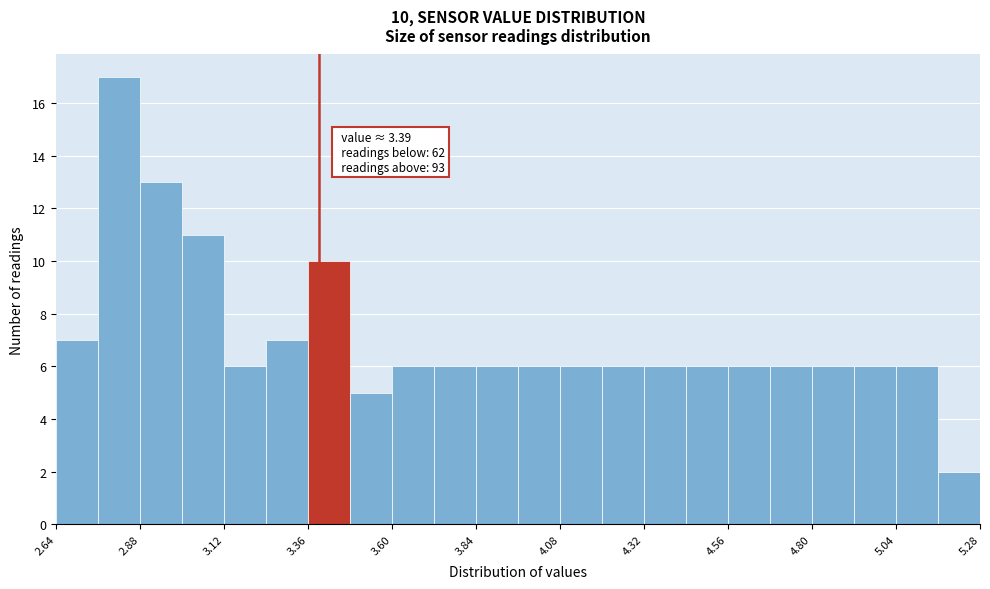

Read against the x-axis, roughly where is the centre of the tallest bar?

2.80